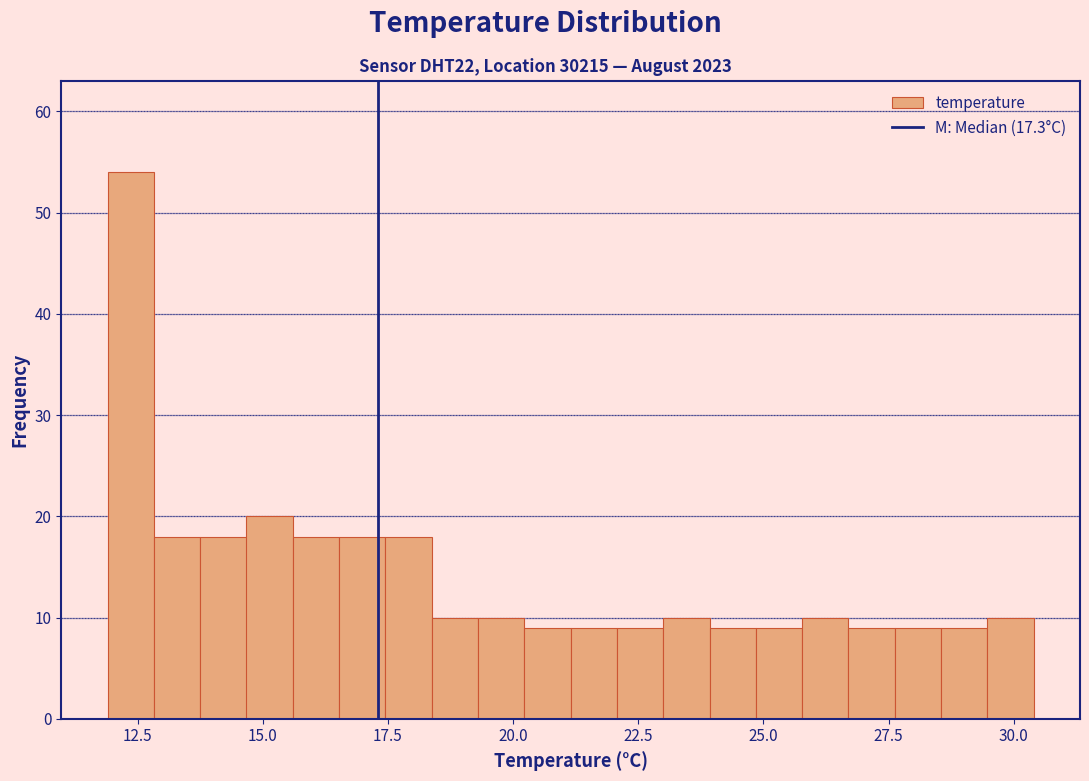

Read against the x-axis, roughly where is the centre of the tallest bar?

12.5